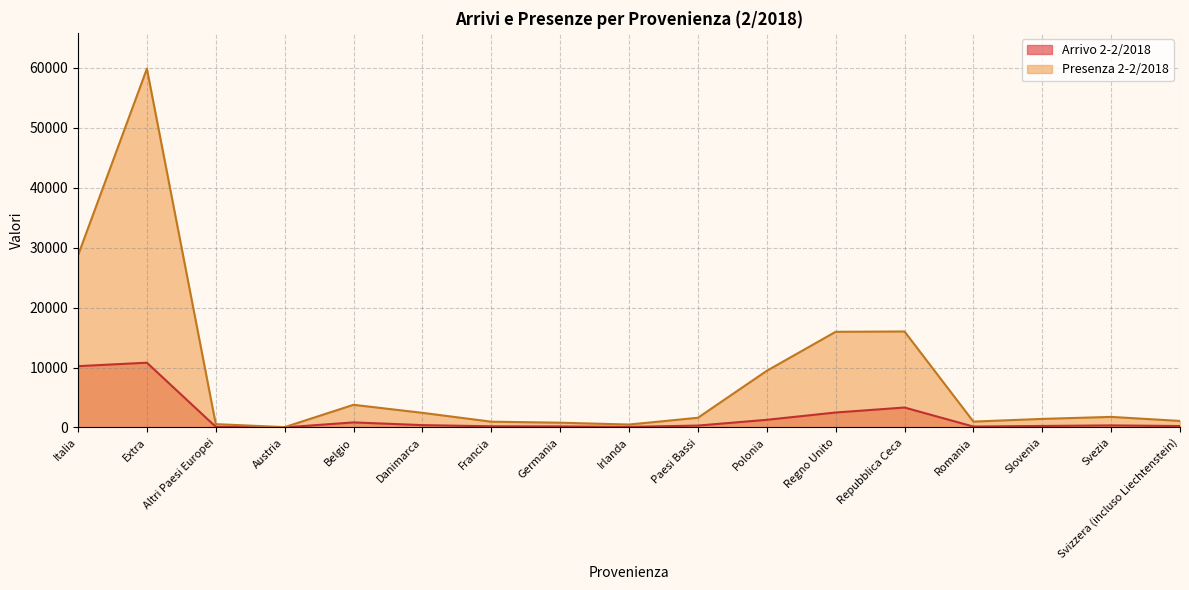

Is it true that Presenza 2-2/2018 equals 797 at Germania?

True